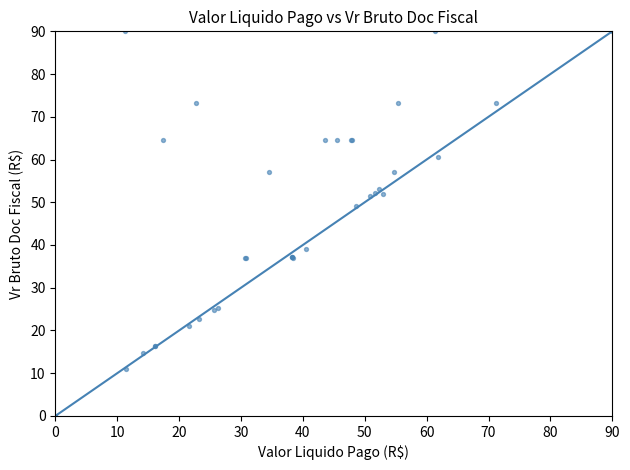

What Y value in the scatter plot is closest to 45?

49.2